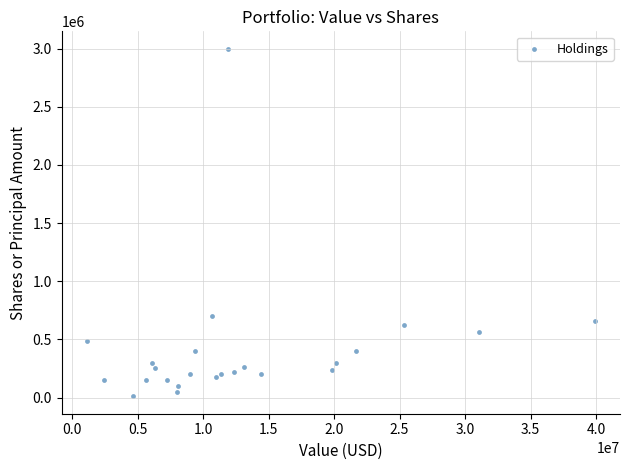

What Y value in the scatter plot is closest to 1505000?

700000